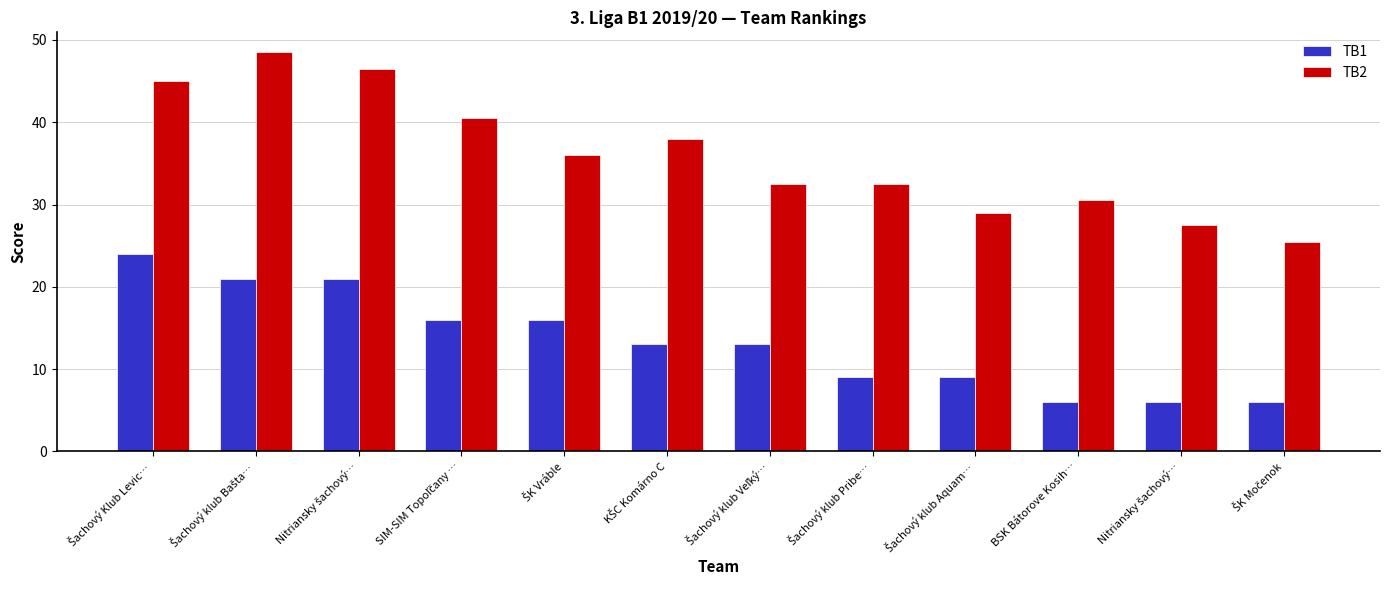

What are all the series names shown in the legend?

TB1, TB2